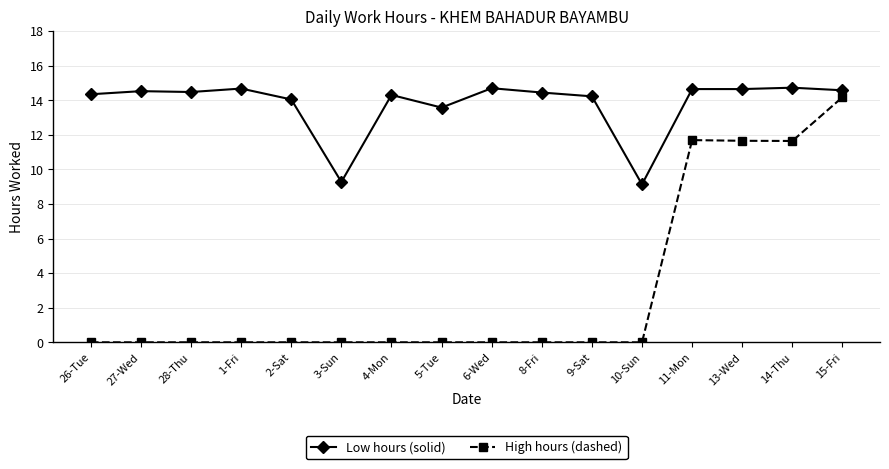

What is the sum of the Low hours (solid) values at 3-Sun and 5-Tue?

22.8